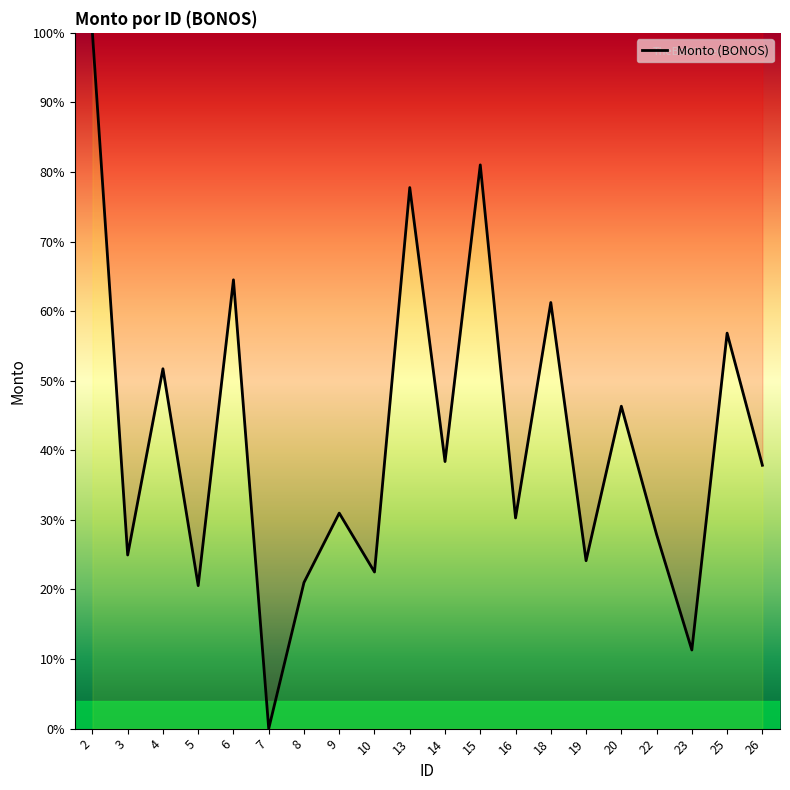

What is the change in value from 18 to 25?

-4.4